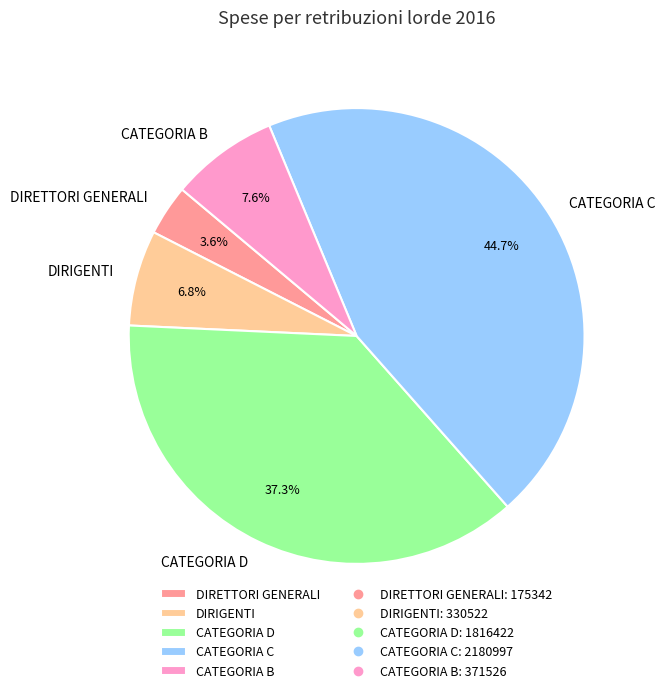

To the nearest percent, what percentage of the pie is CATEGORIA B?

8%